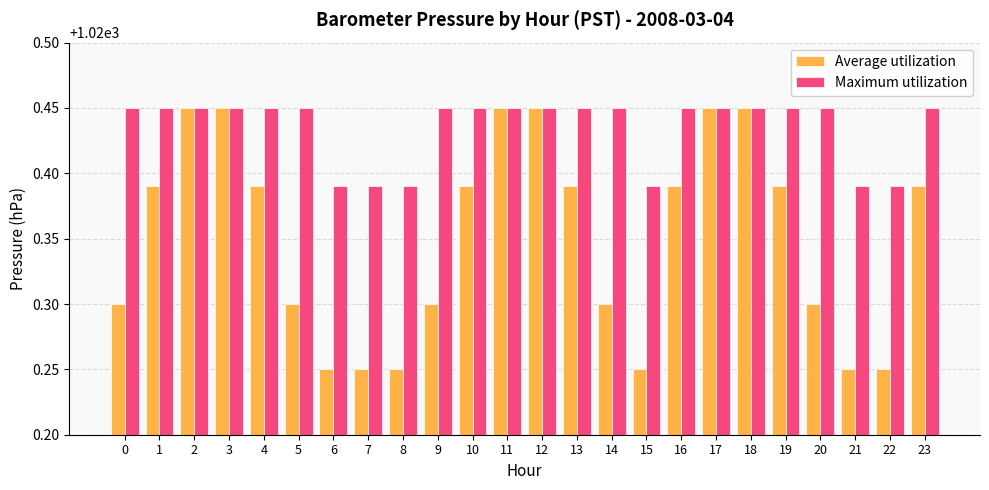

Rank the series at 20 from lowest to highest value.

Average utilization, Maximum utilization